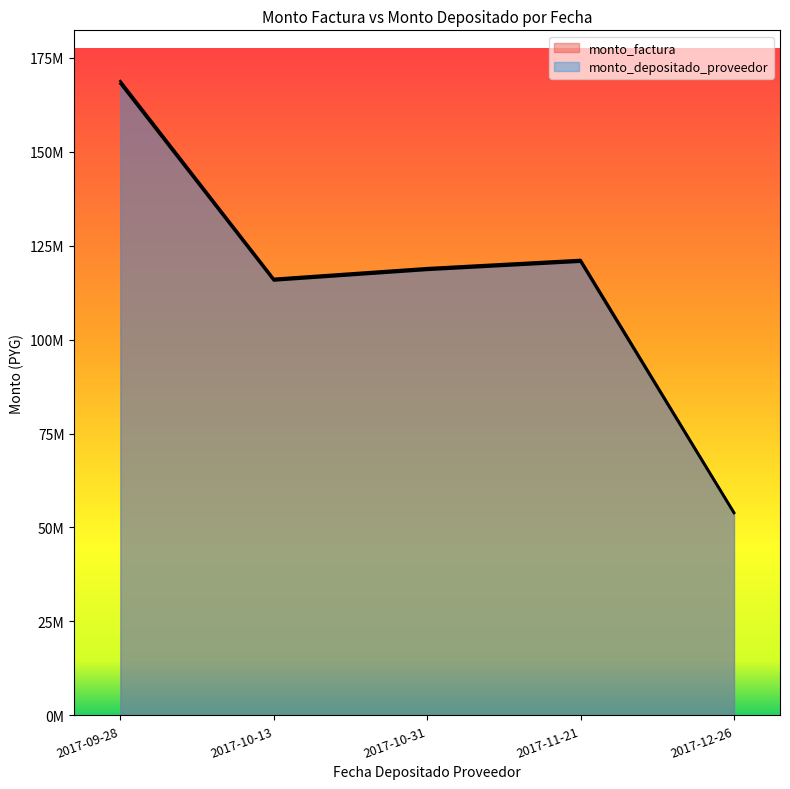

Does the chart display data point markers on the line(s)?

No